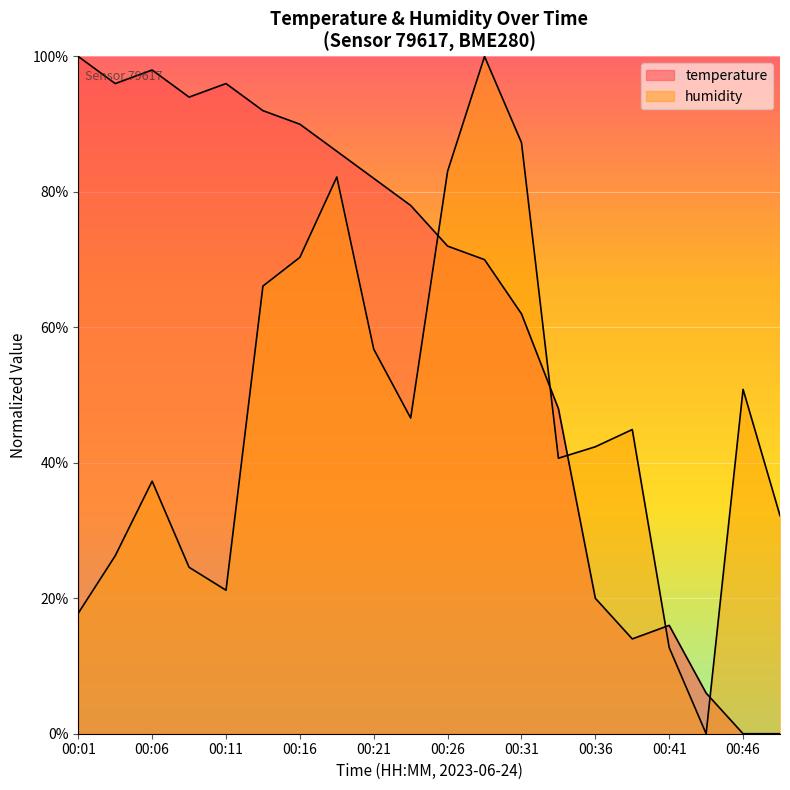

List the series in order of their overall mean, highest first.

temperature, humidity